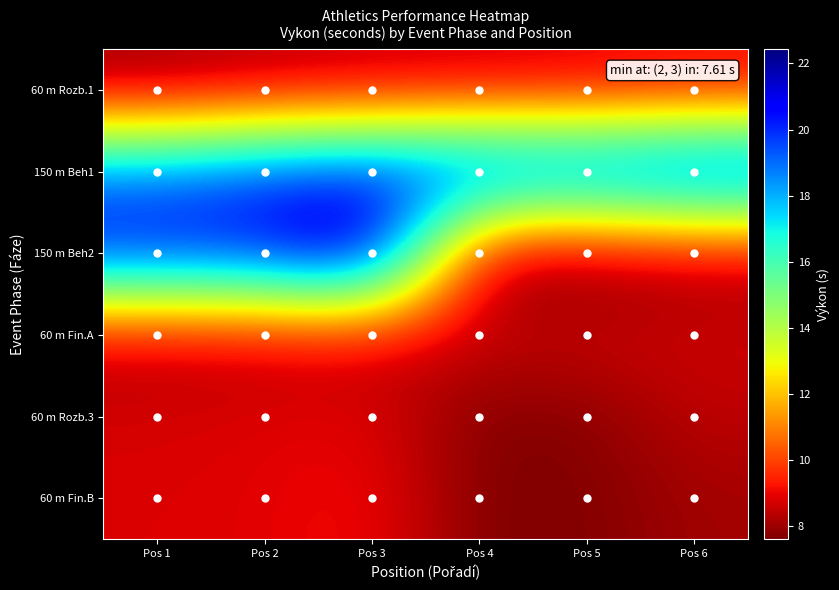

Which label corresponds to the largest value in the chart?

Pos 3